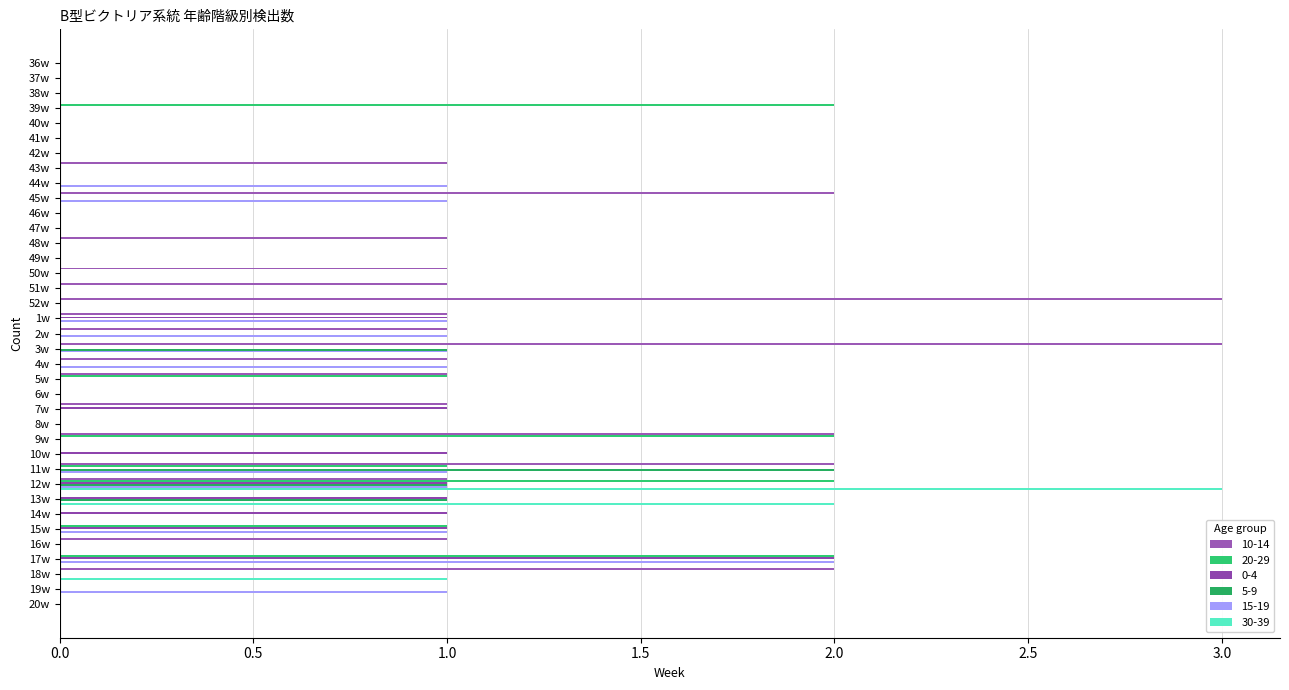

What is the difference between the maximum and second lowest values in the 15-19 series?

2